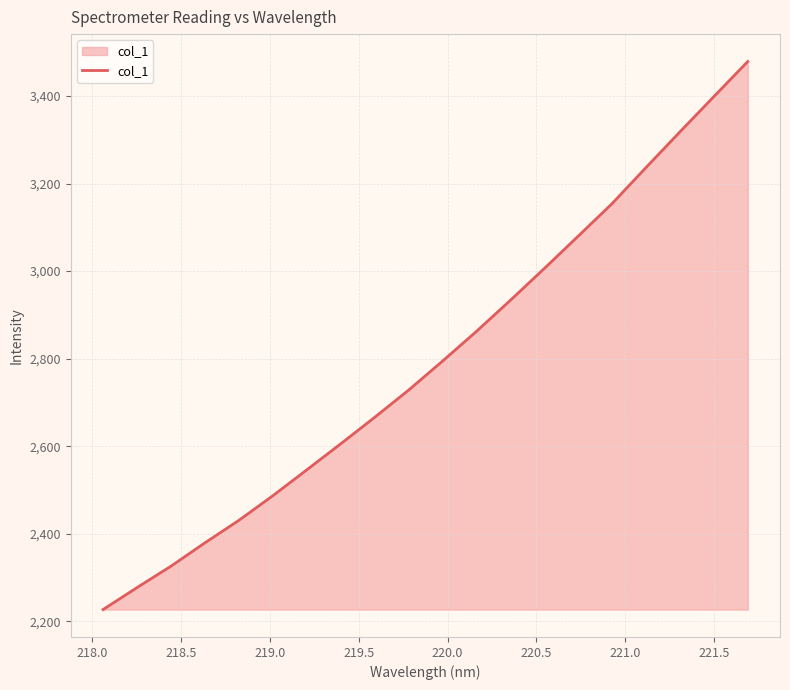

Reading left to right, extract all data points from this chart.

2226.8	2277.0	2325.8	2379.2	2430.6	2486.8	2545.9	2605.4	2665.9	2728.1	2794.4	2862.3	2933.3	3005.9	3080.0	3154.3	3236.8	3318.2	3398.7	3478.9